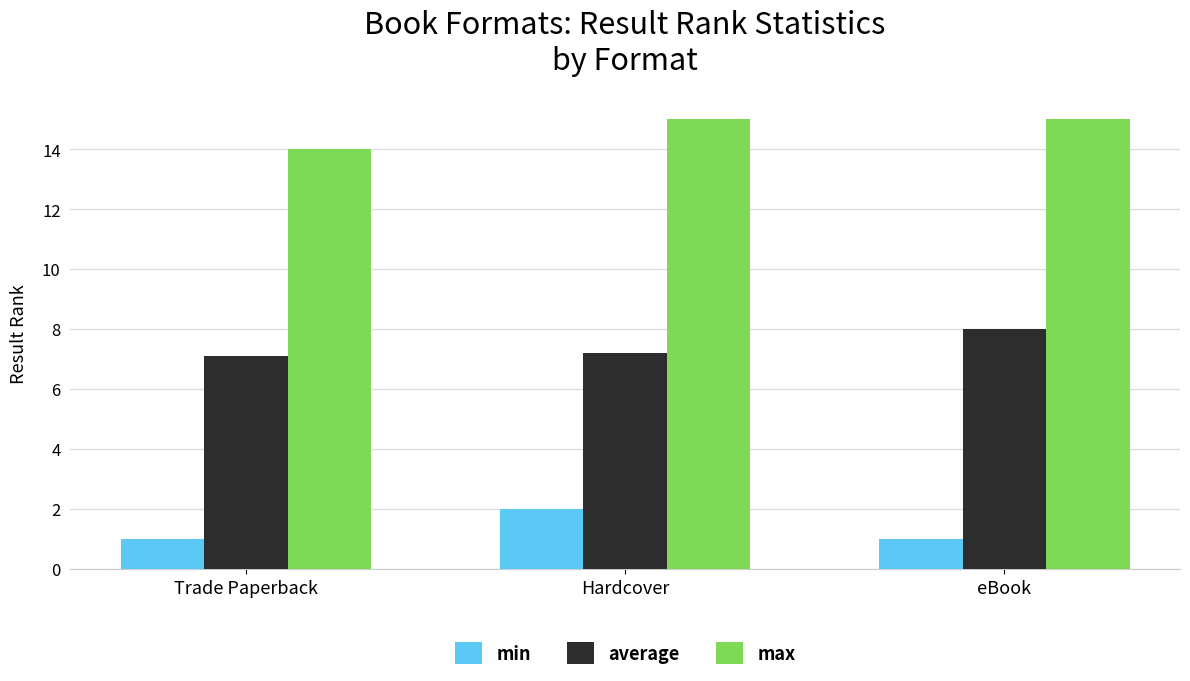

How many data points in max are less than 15?

1